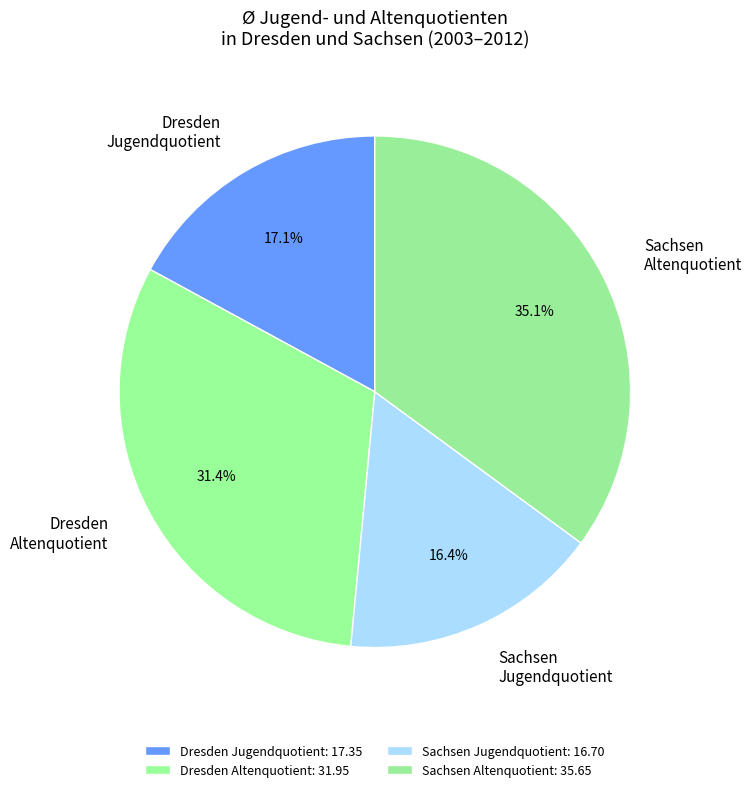

Between Dresden Jugendquotient and Sachsen Altenquotient, which is larger?

Sachsen Altenquotient